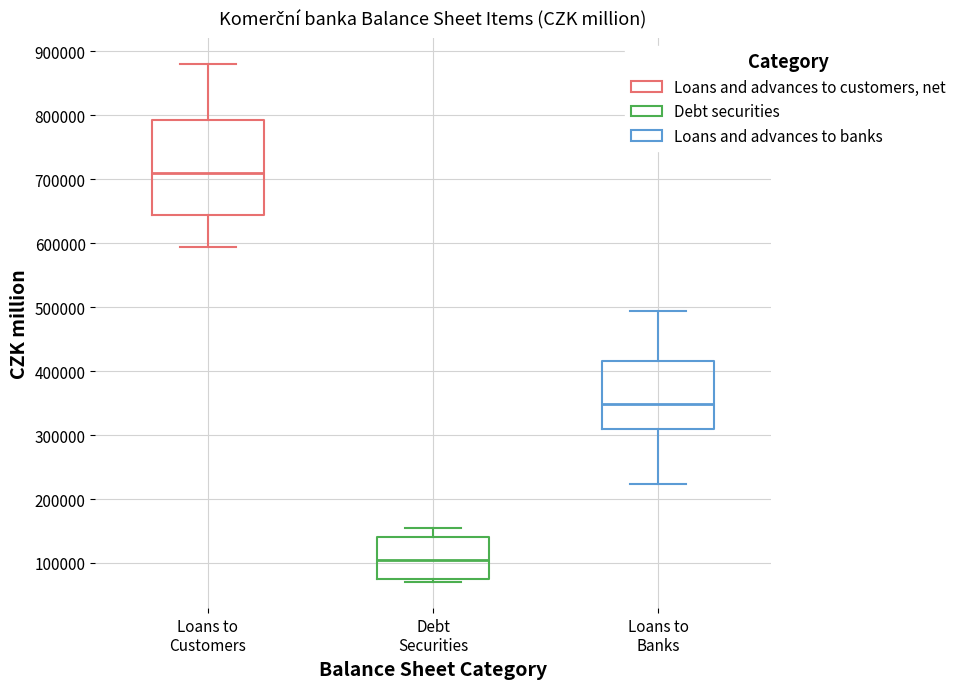

Which box has the highest median line?

Loans to Customers